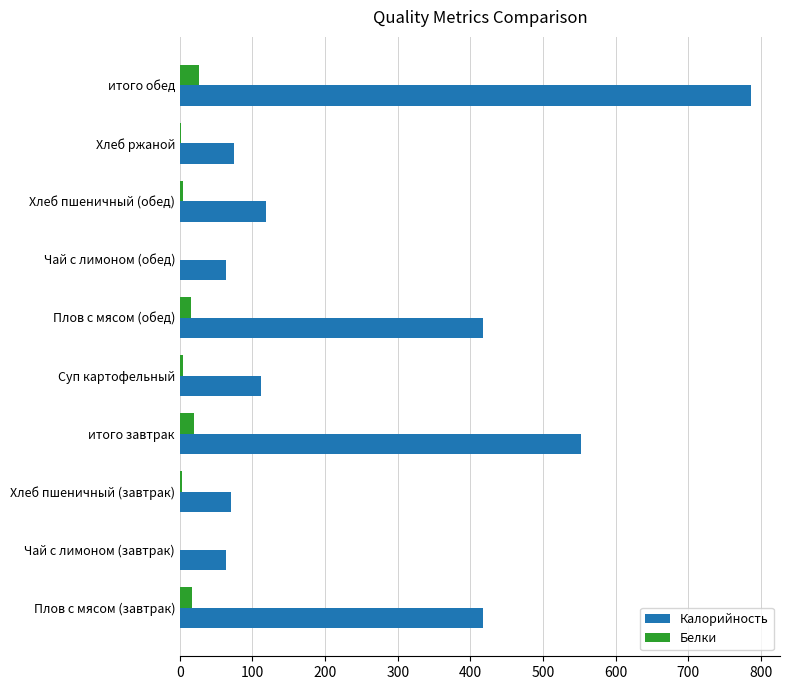

Which series has the largest total across all categories?

Калорийность